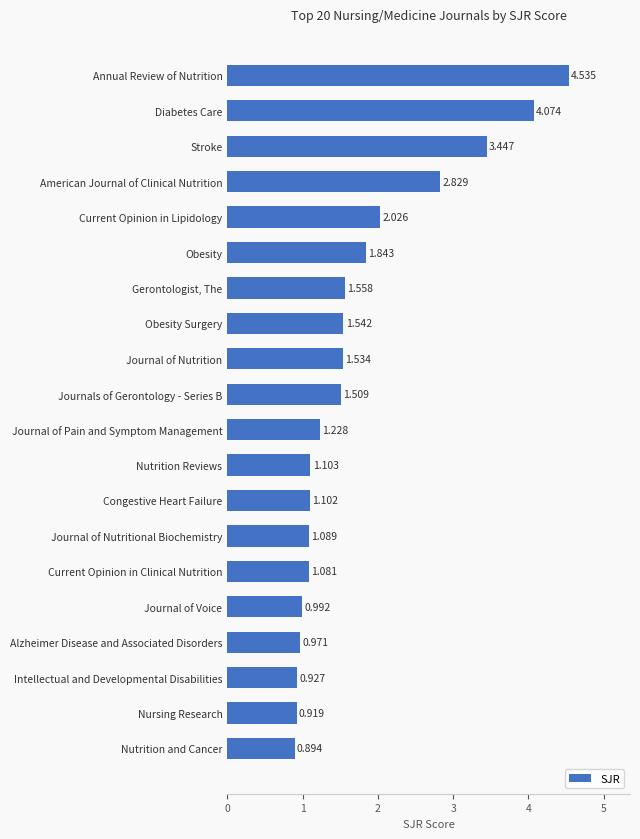

Are the bars horizontal?

Yes